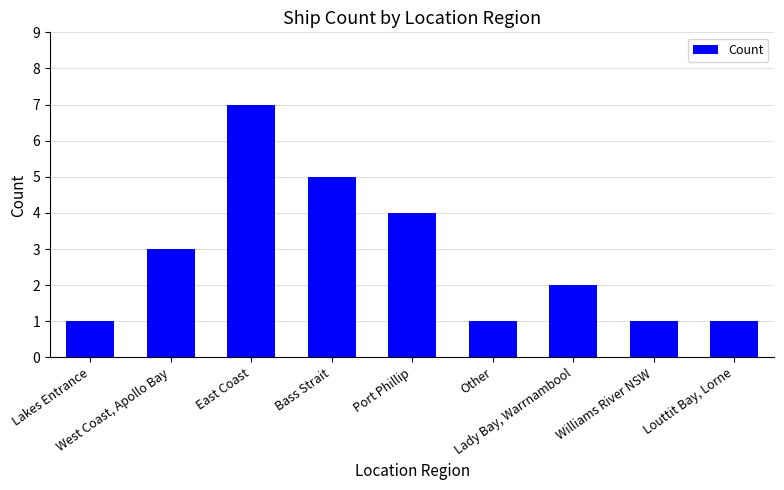

The value at Williams River NSW is 1. True or false?

True